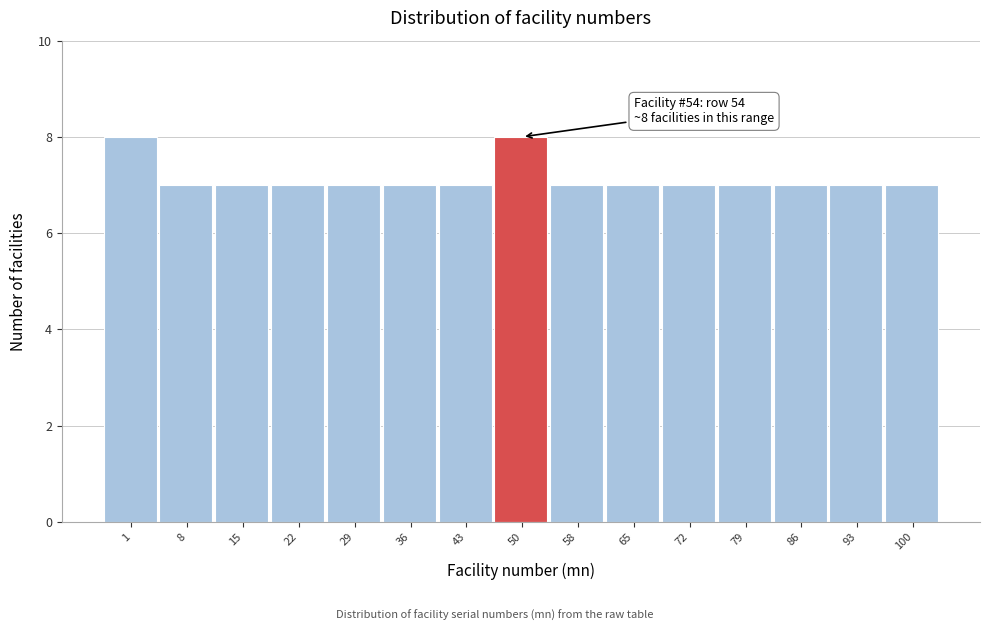

Reading left to right, what are all the values shown in this chart?

8	7	7	7	7	7	7	8	7	7	7	7	7	7	7